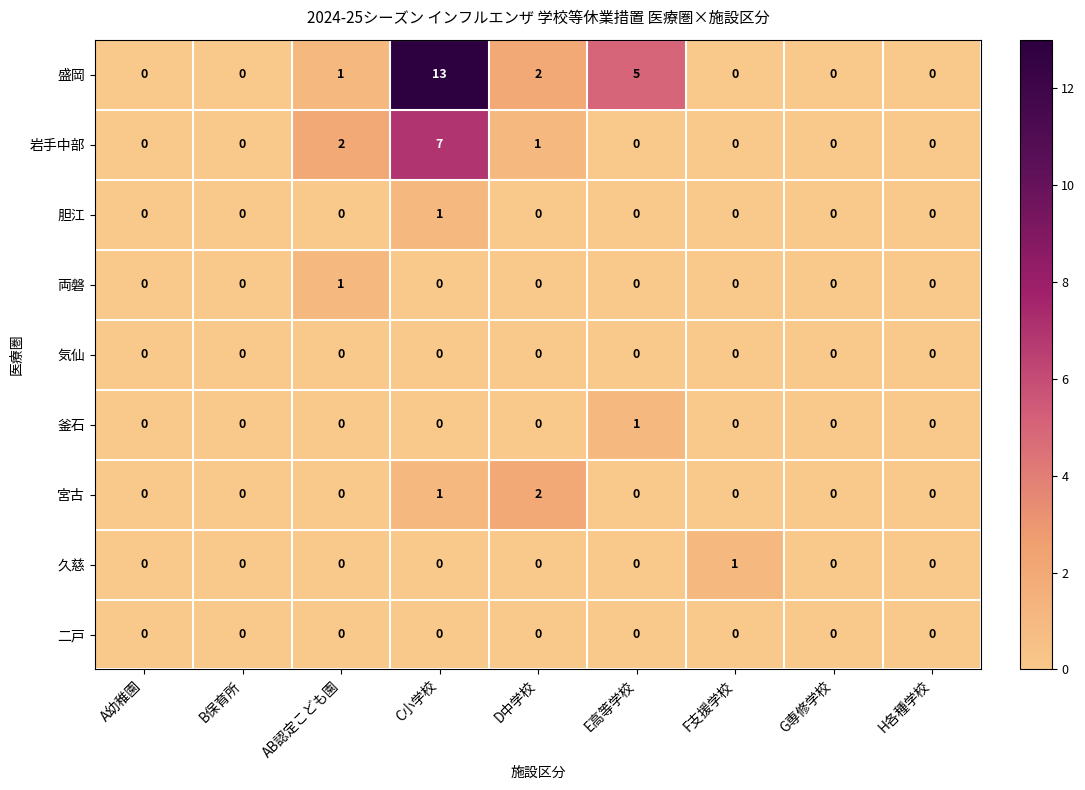

Between C小学校 and H各種学校, which series saw the biggest shift?

盛岡